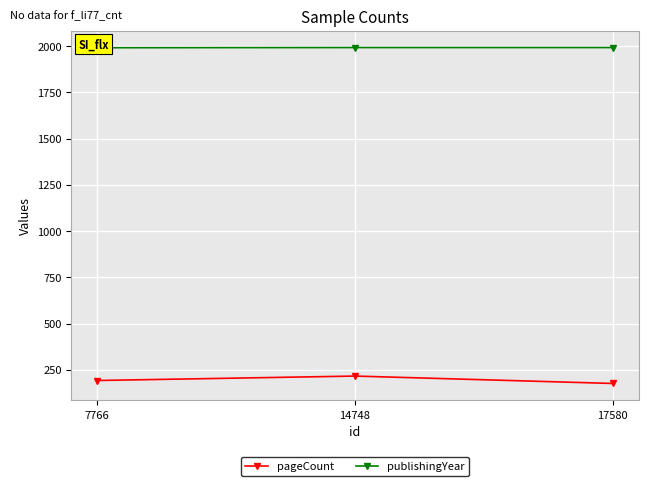

What is the value of the publishingYear point at the 2nd from the left?

1992